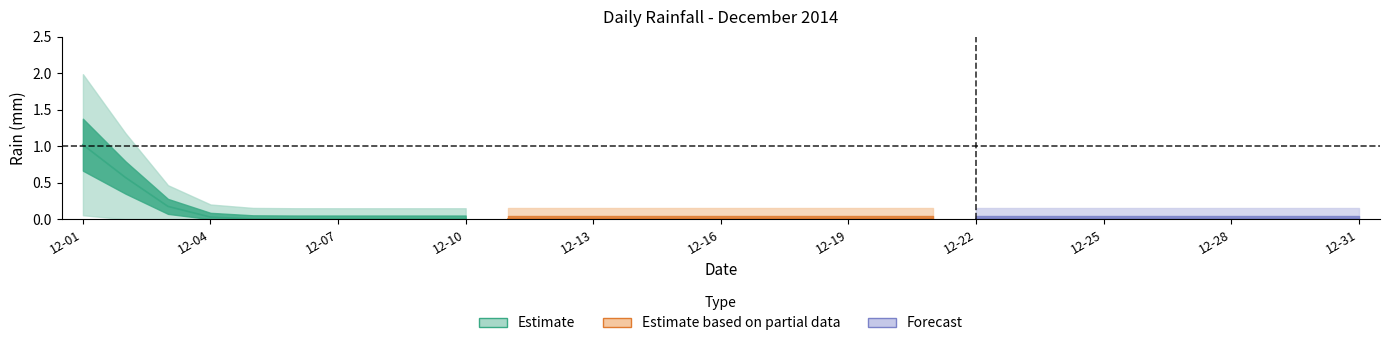

The value at 2014-12-31 is 0.0. True or false?

True